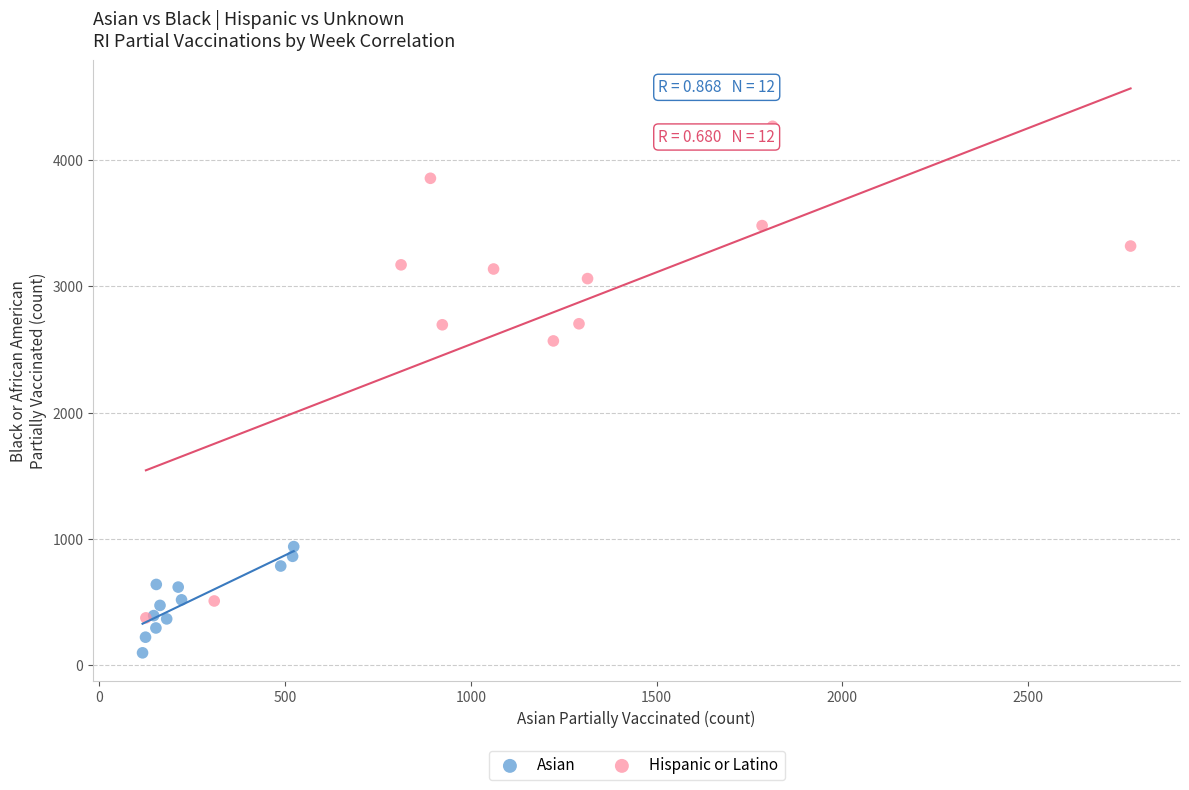

What are all the series names shown in the legend?

Asian, Hispanic or Latino